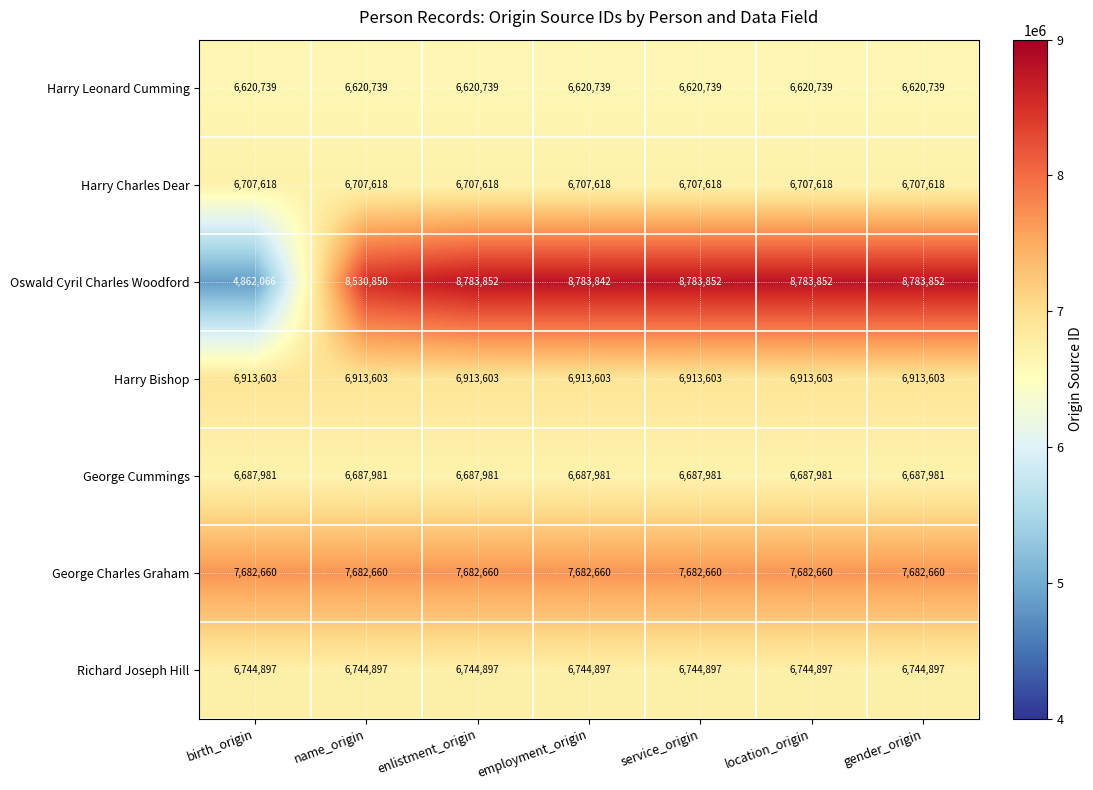

What is the total value across all series at birth_origin?

46219564